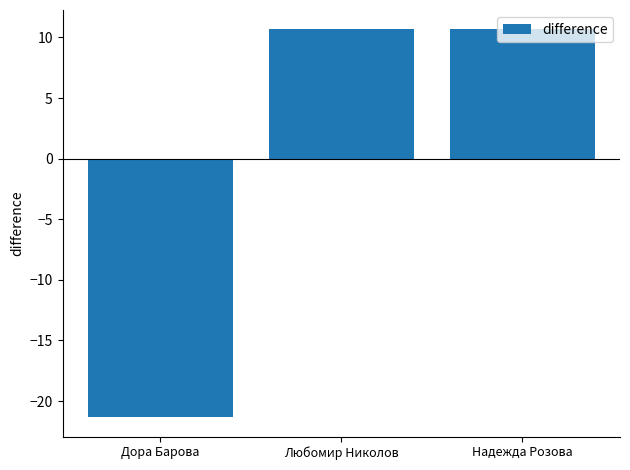

True or false: the data shows 10.7 at Надежда Розова.

True